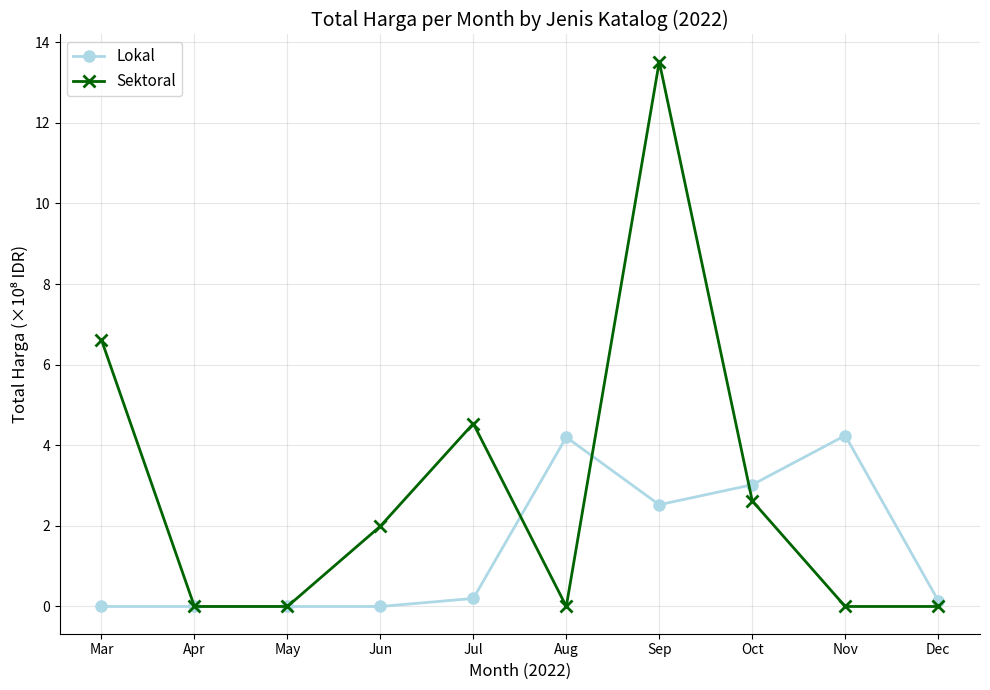

Count the number of categories in the chart.

10